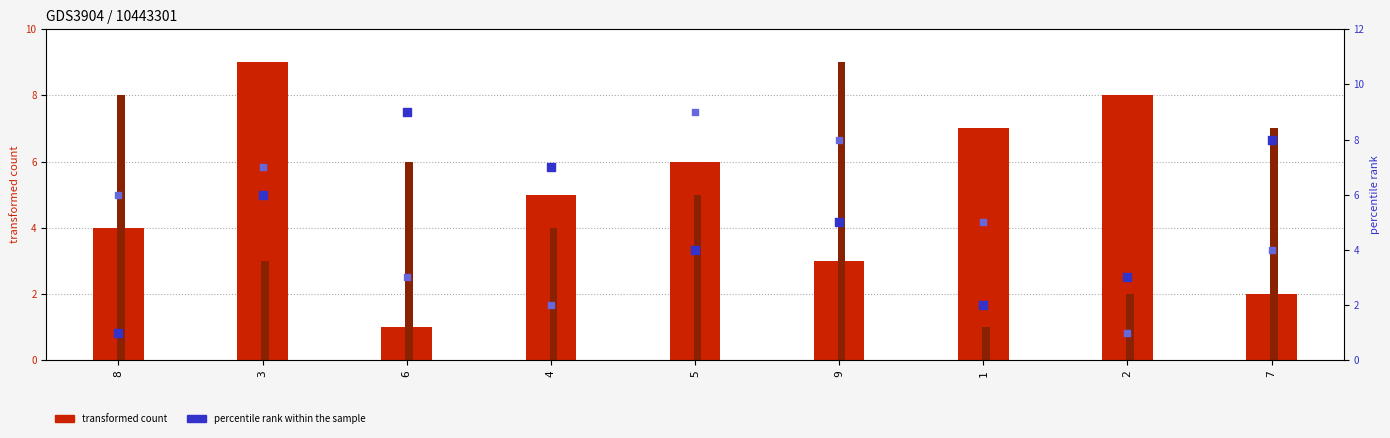

At which category is the sum across all series the highest?

3